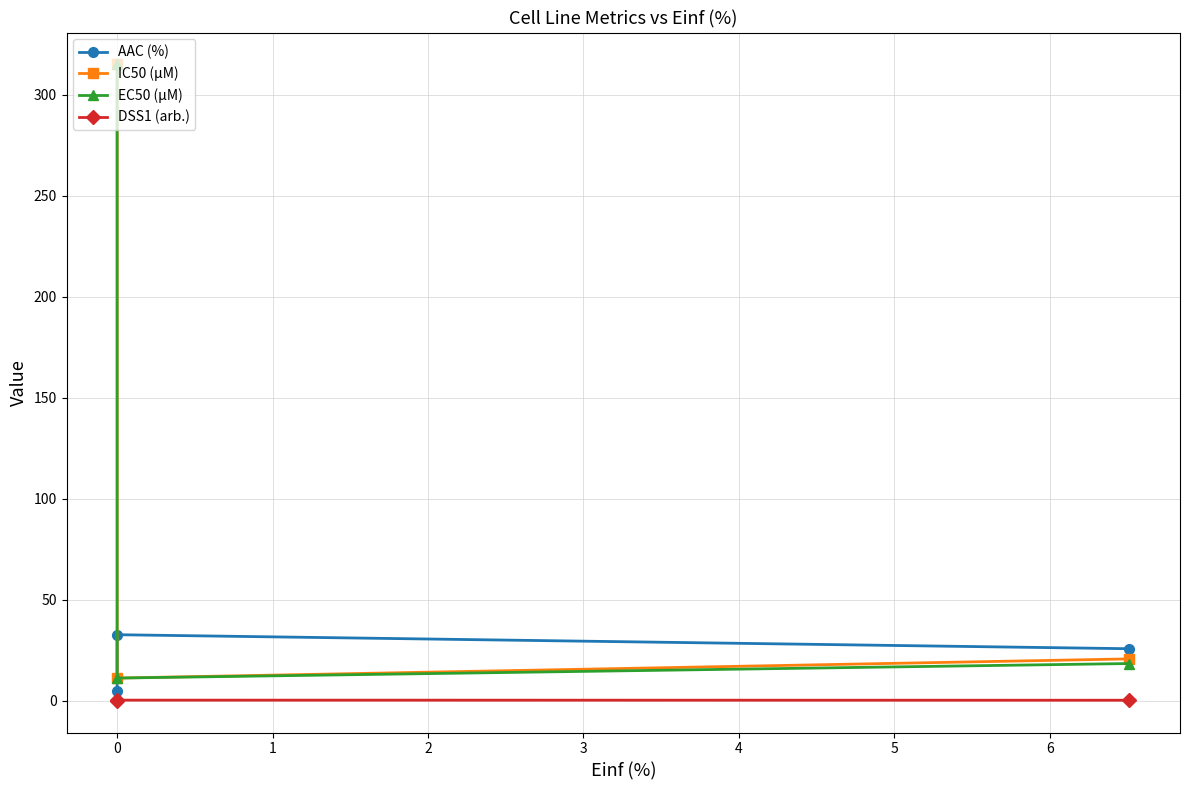

Which series has the largest range (max minus min)?

IC50 (µM)